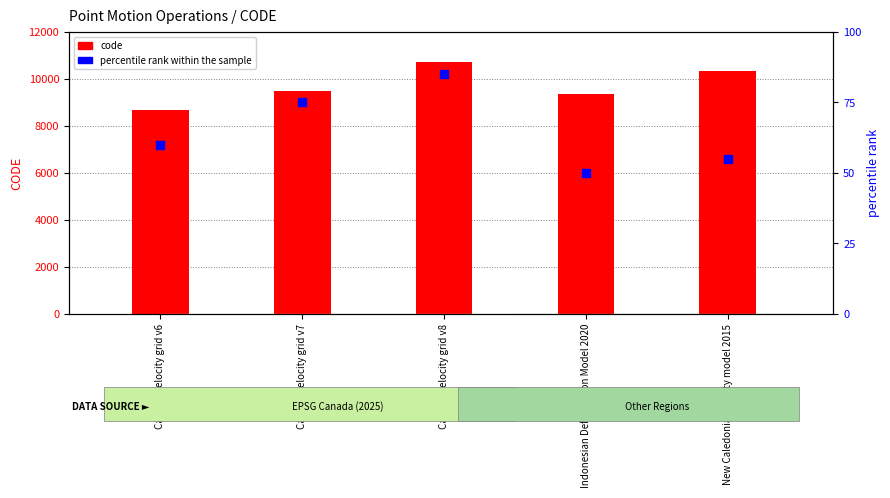

Is the value of percentile rank within the sample at Indonesian Deformation Model 2020 greater than the value of code at Canada velocity grid v7?

No